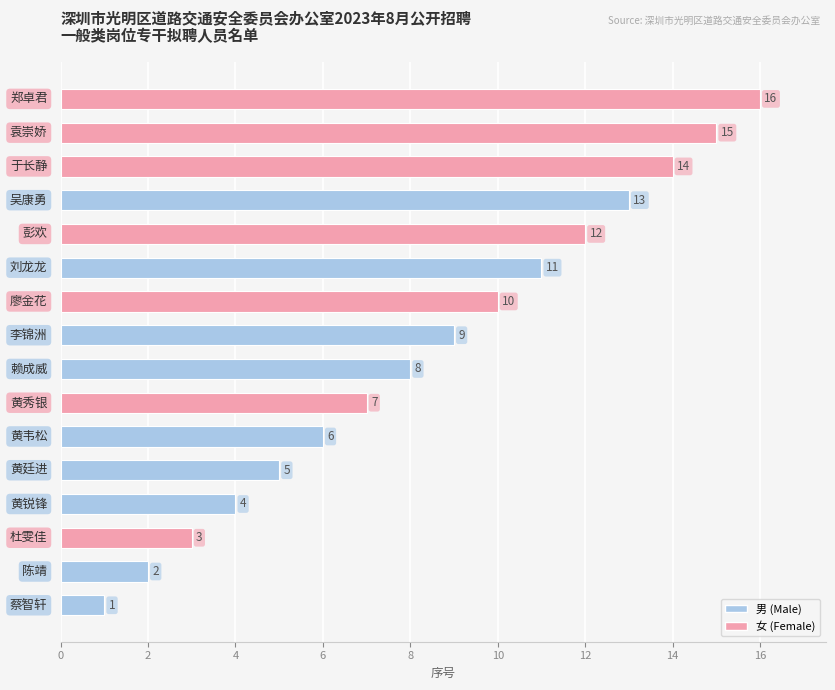

What is the difference between the maximum and second lowest values?

14